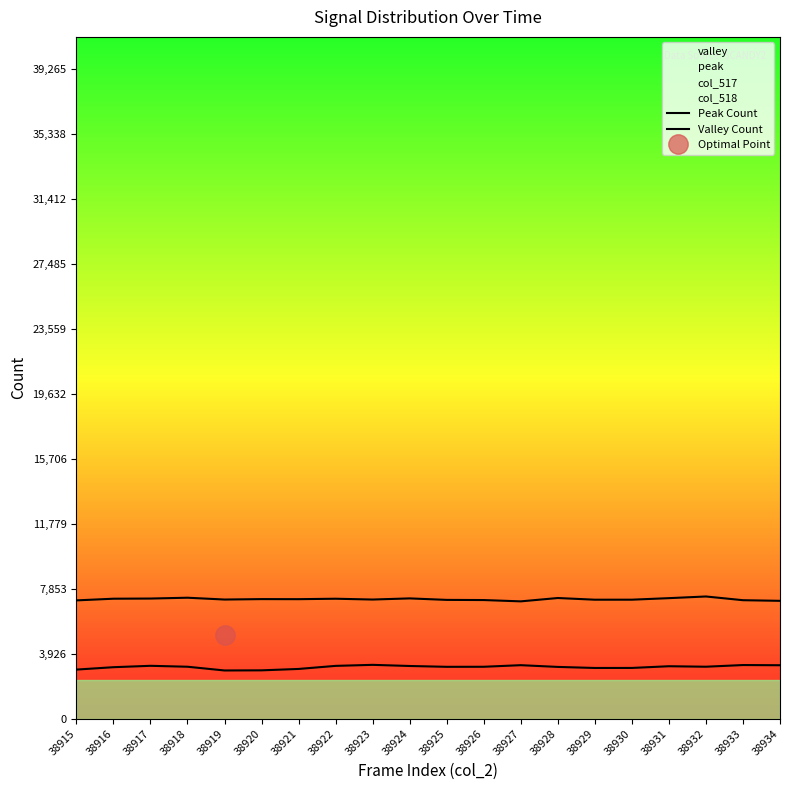

At which label does Peak Count reach its minimum?

38927